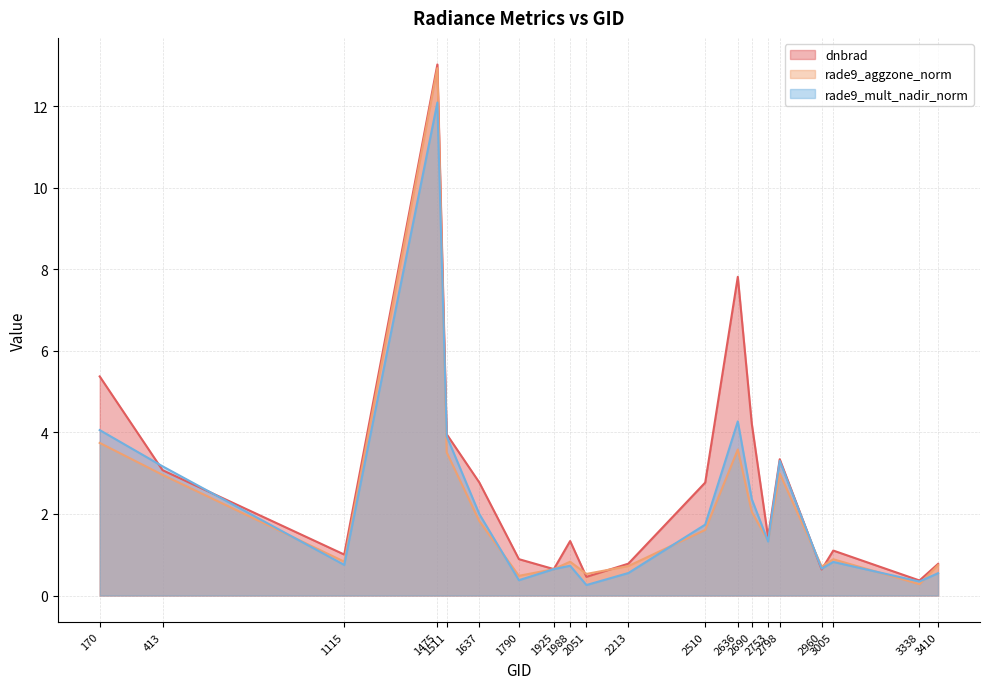

What is the sum of all rade9_mult_nadir_norm values?

43.9